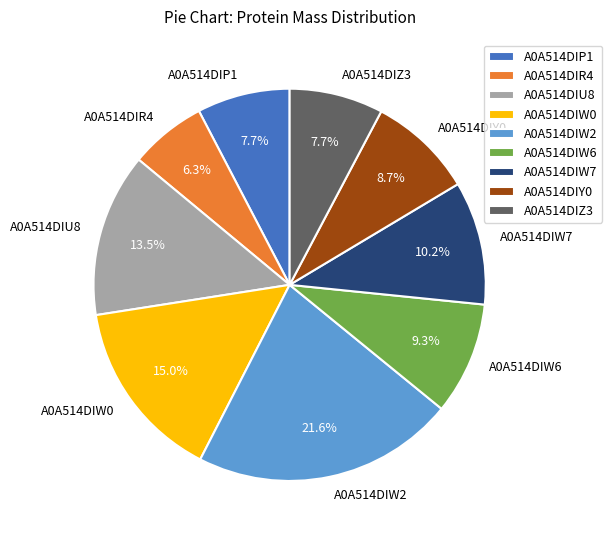

To the nearest percent, what portion does A0A514DIP1 represent?

8%